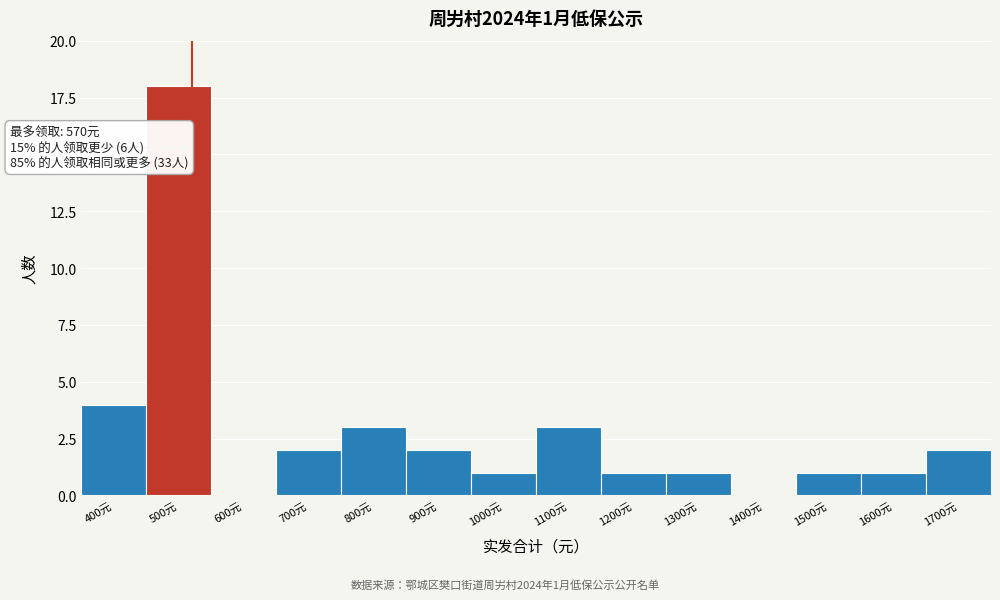

At which category does the chart reach its peak across all series?

500元